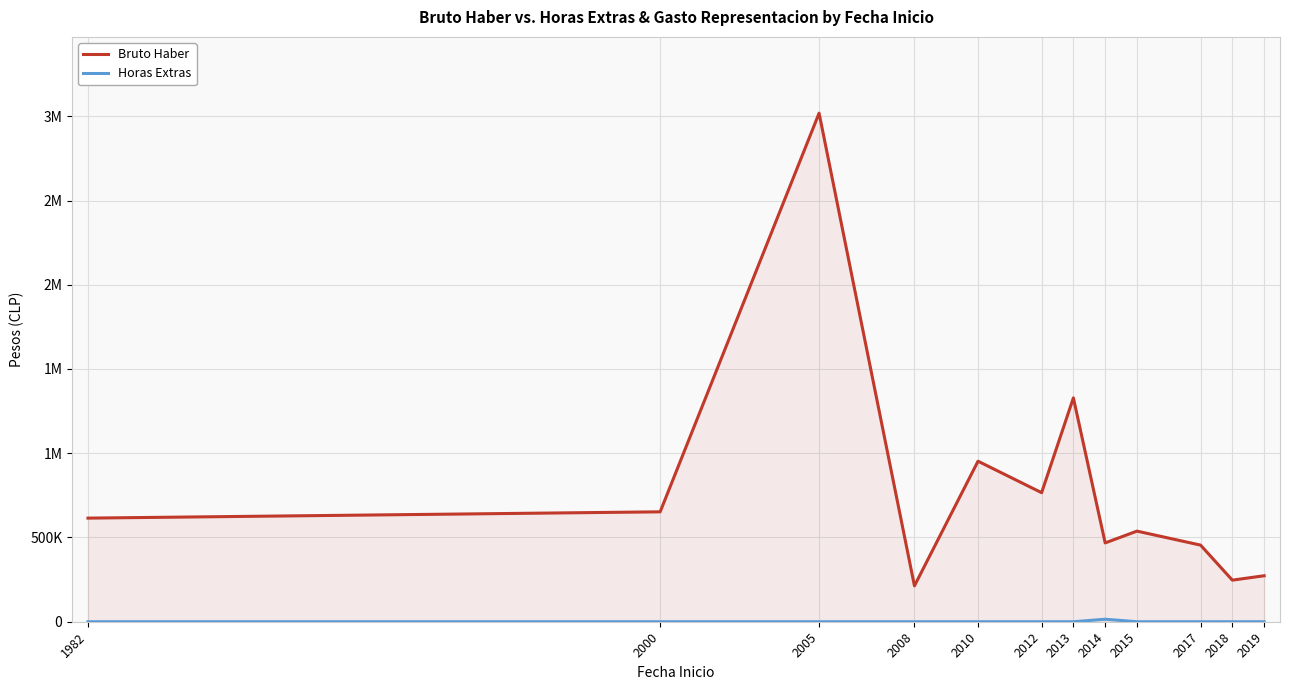

True or false: Bruto Haber and Horas Extras intersect in this chart.

False